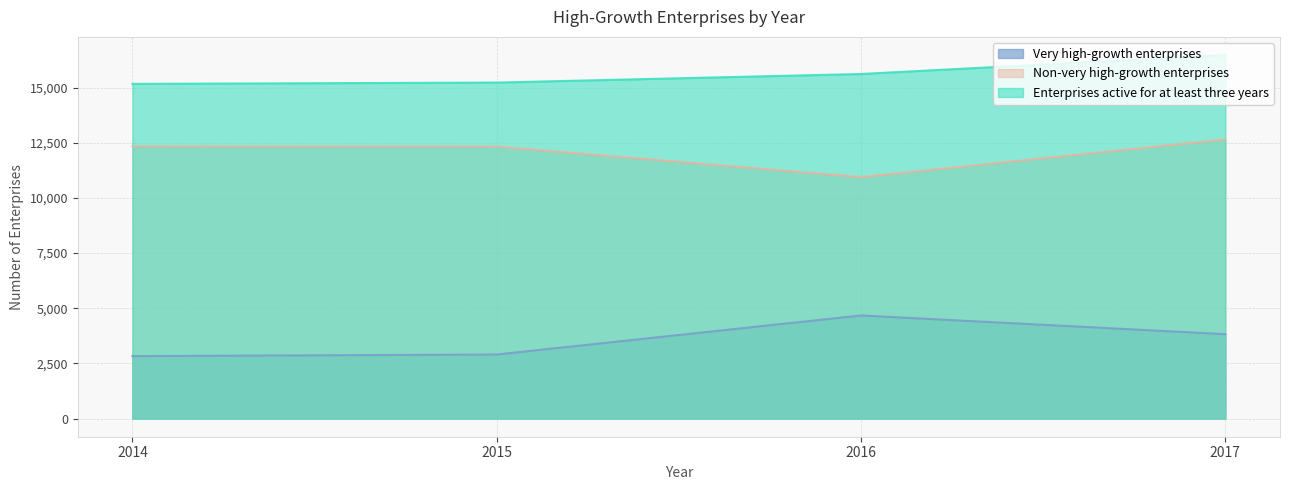

At how many categories does at least one series exceed 7586?

4